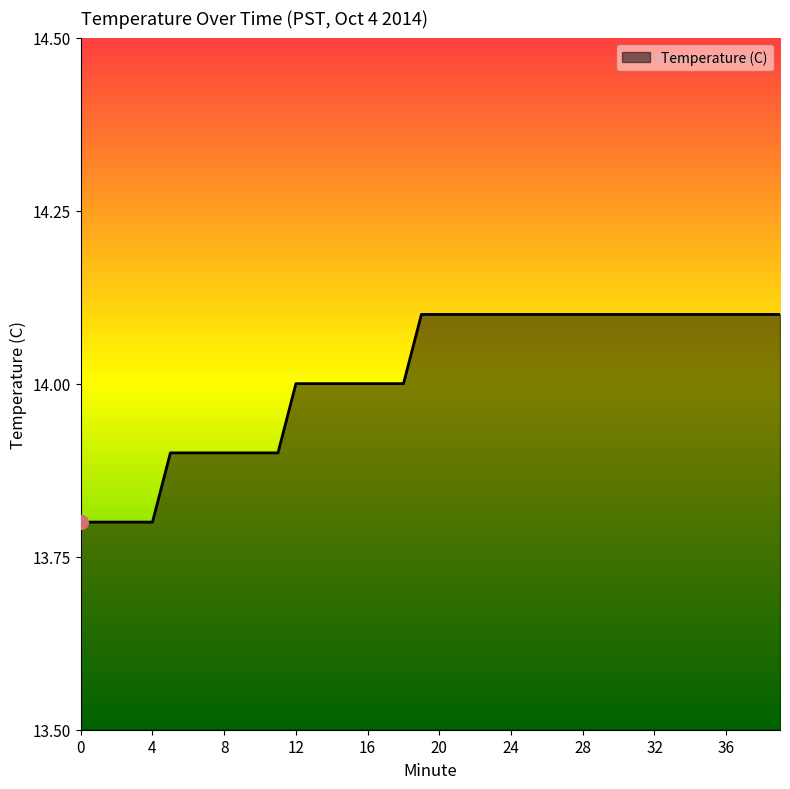

What is the minimum value shown in the chart?

13.8